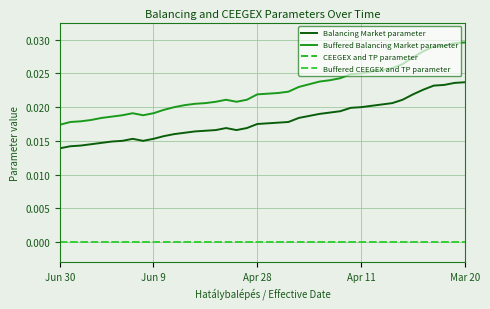

Does the chart have visible grid lines?

Yes